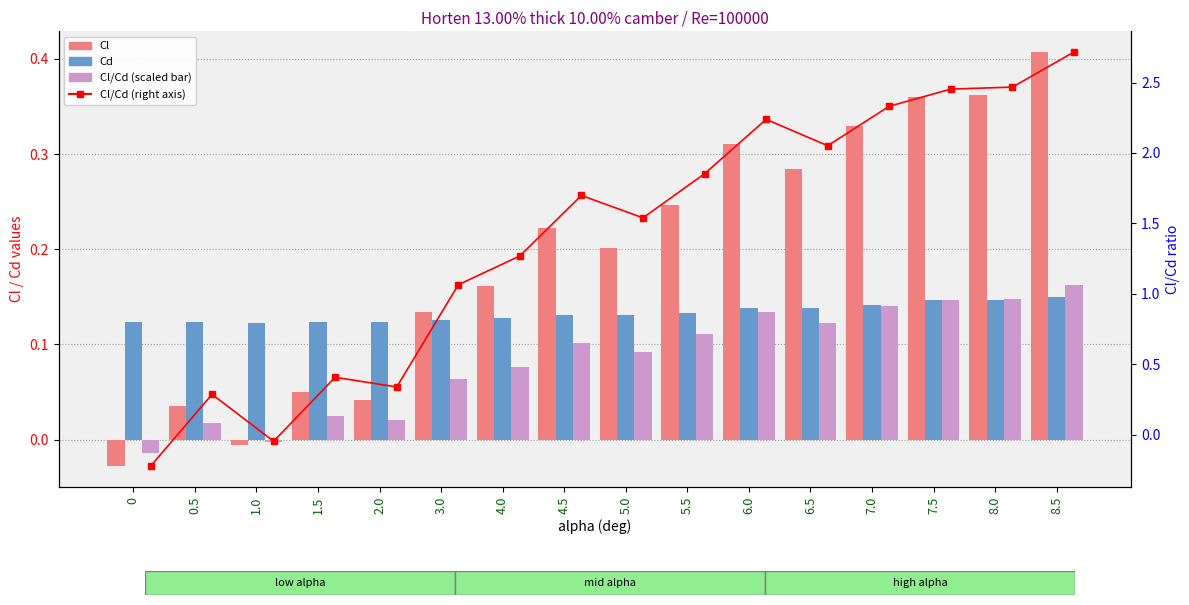

Rank the series at 4.0 from lowest to highest value.

Cl/Cd (scaled), Cd, Cl, Cl/Cd (right axis)